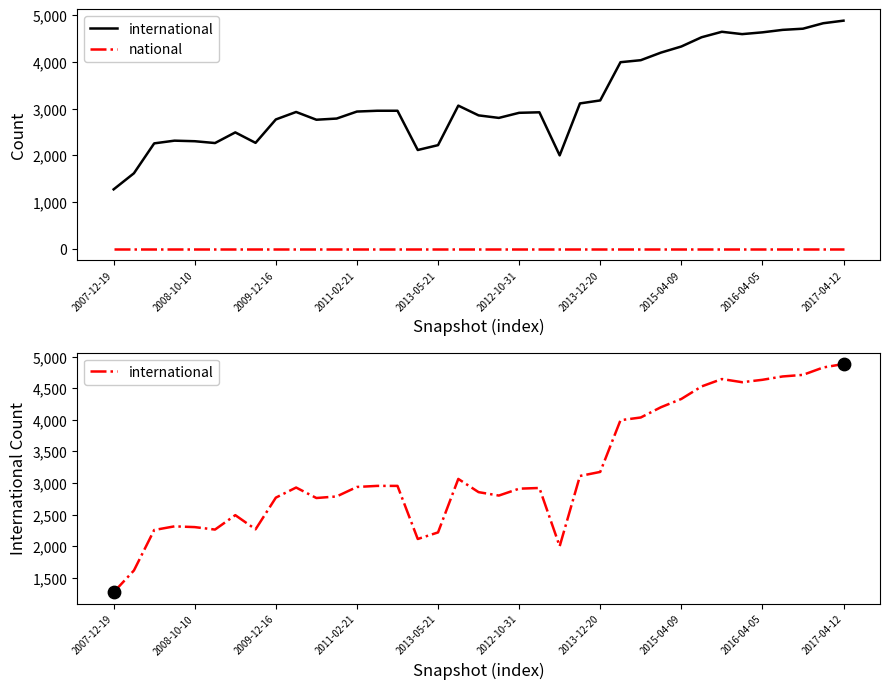

What are all the series names shown in the legend?

international, national